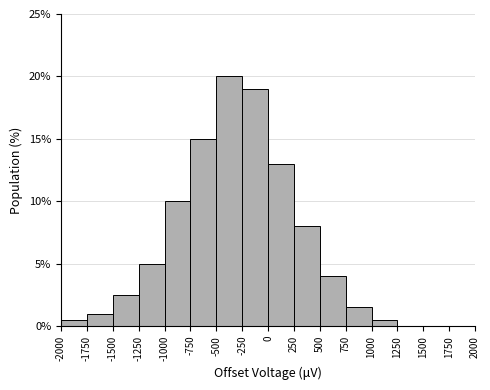

How tall is the bar that spans 750 to 1000 on the x-axis? The values are not printed on the chart, so give them approximately, as read against the axis.

1.5